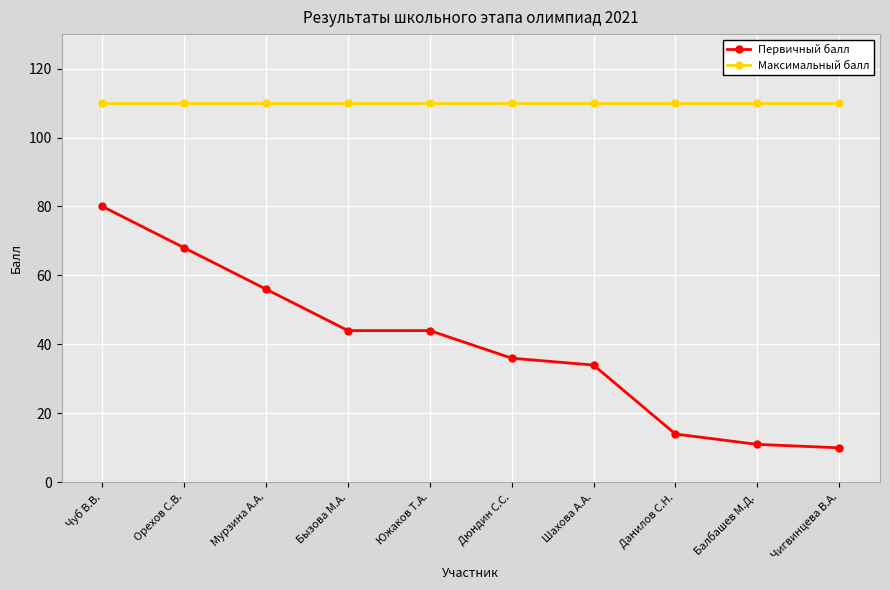

What are all the series names shown in the legend?

Первичный балл, Максимальный балл